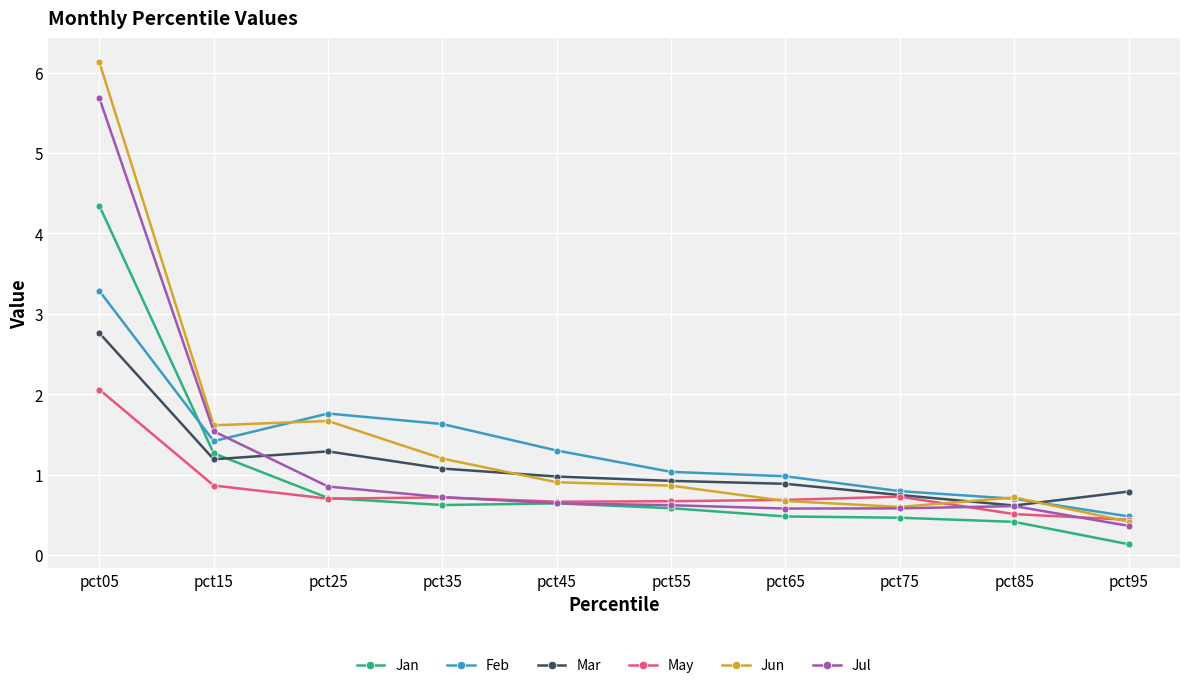

Which series has the widest spread of values?

Jun